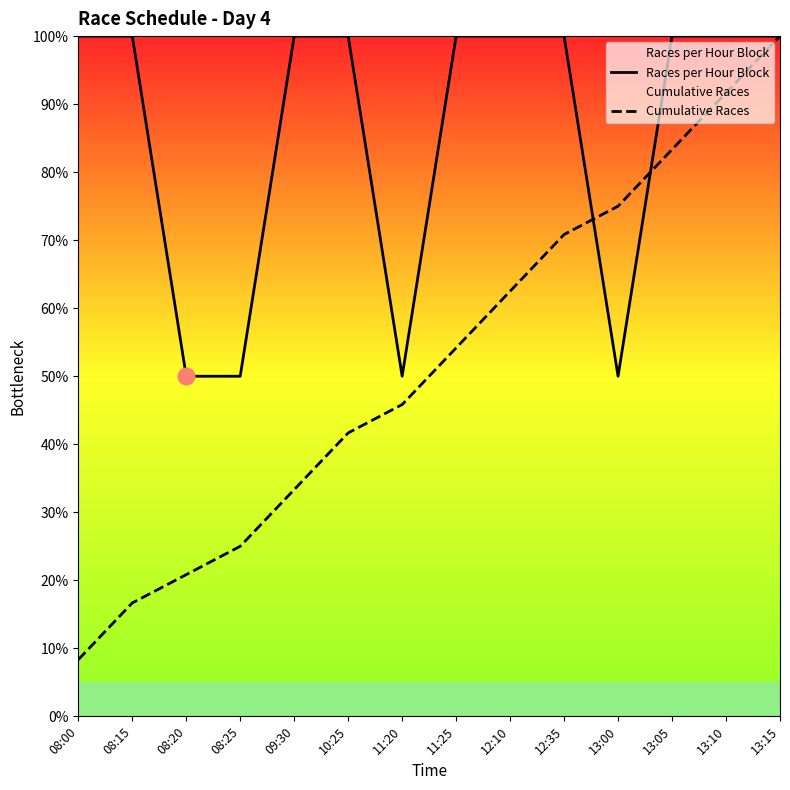

What is the sum of the Cumulative Races values at 08:20 and 08:00?

29.2